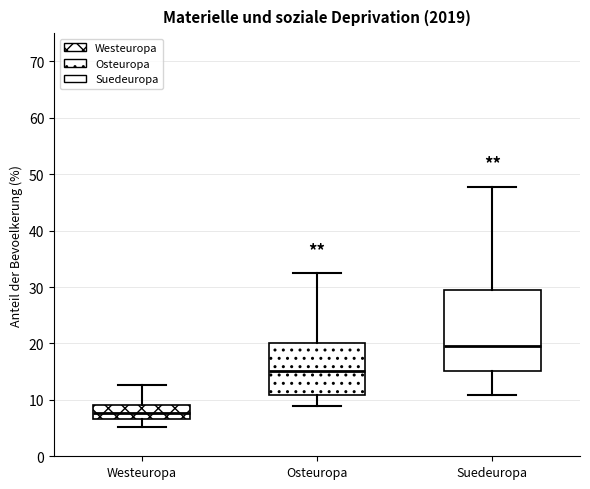

Reading left to right, read every box against the y-axis: the position of its median line, the range the box covers, and the ends of its whiskers. The values are not printed on the chart, so give them approximately, as read against the axis.

Westeuropa: median 8, box 7 to 9, whiskers 5 to 13
Osteuropa: median 15, box 11 to 20, whiskers 9 to 32
Suedeuropa: median 19, box 15 to 29, whiskers 11 to 48